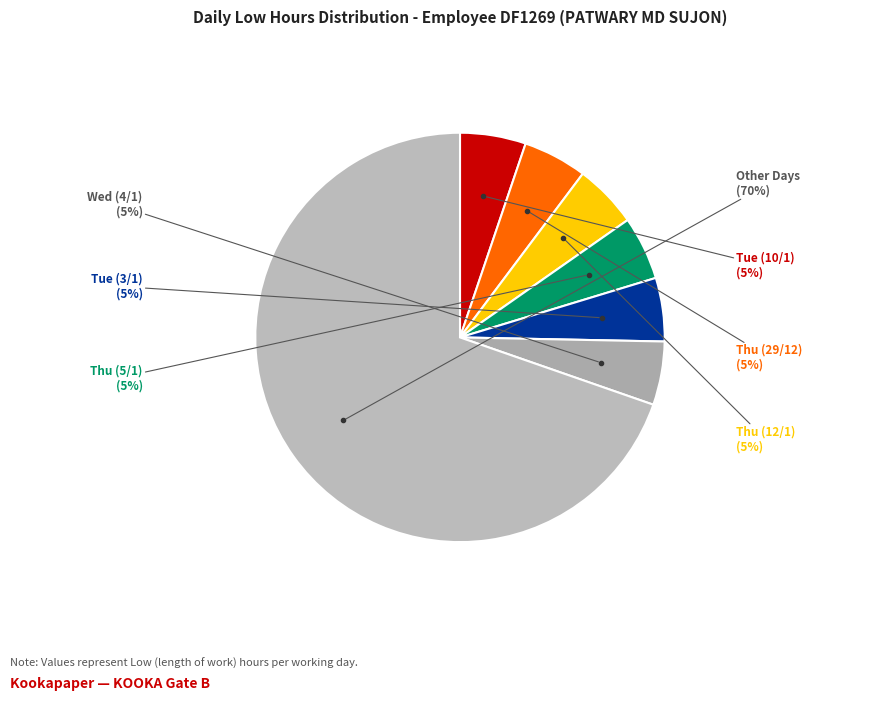

Is there any slice that represents more than half of the pie?

Yes